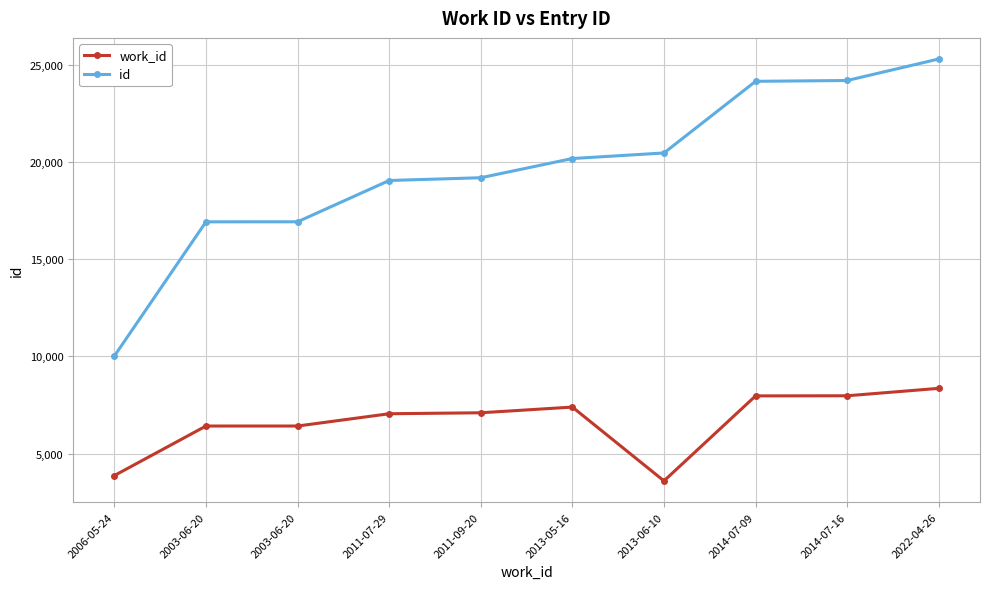

True or false: id and work_id intersect in this chart.

False